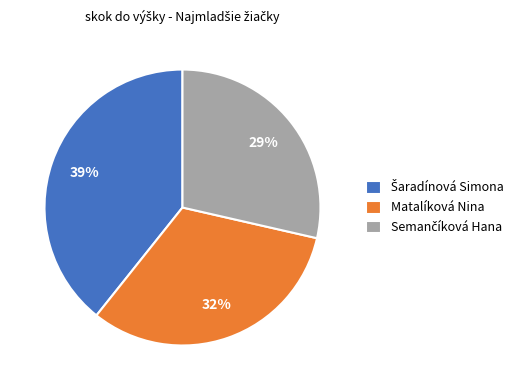

What percentage is the Matalíková Nina slice, to the nearest percent?

32%